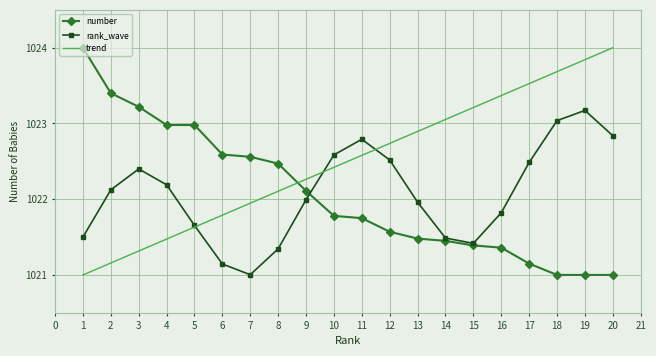

Which series ends up on top after the final intersection of number and trend?

trend